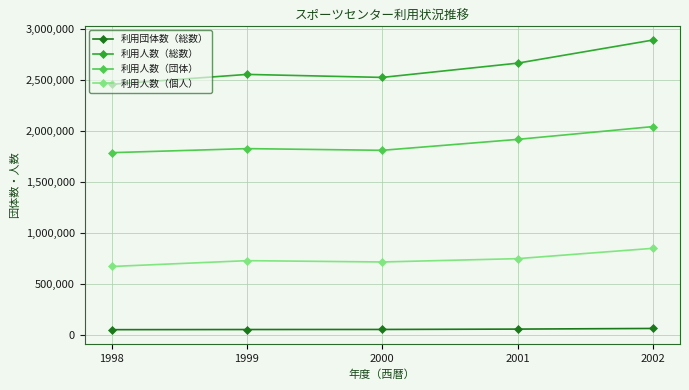

Does the chart have visible grid lines?

Yes